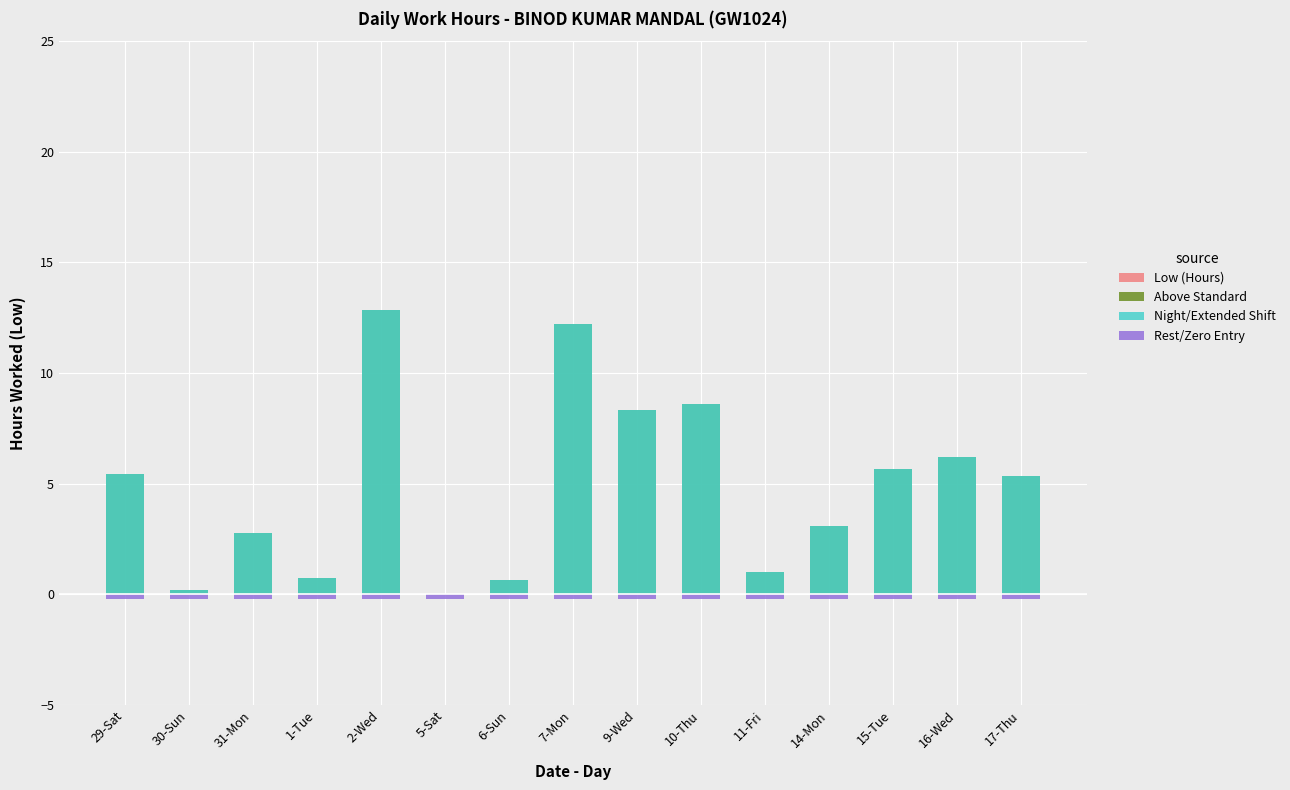

List the labels in order of Low (Hours) value, largest first.

29-Sat, 30-Sun, 31-Mon, 1-Tue, 2-Wed, 5-Sat, 6-Sun, 7-Mon, 9-Wed, 10-Thu, 11-Fri, 14-Mon, 15-Tue, 16-Wed, 17-Thu